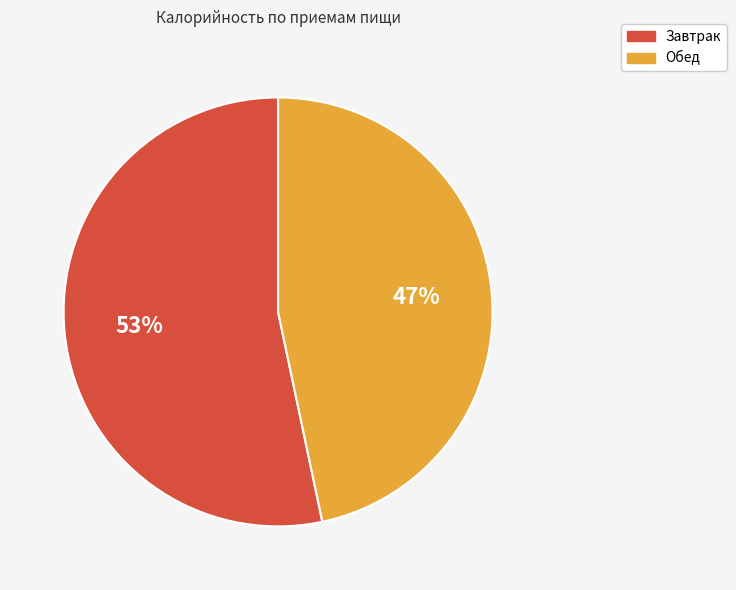

What is the smallest slice in the pie chart?

Обед